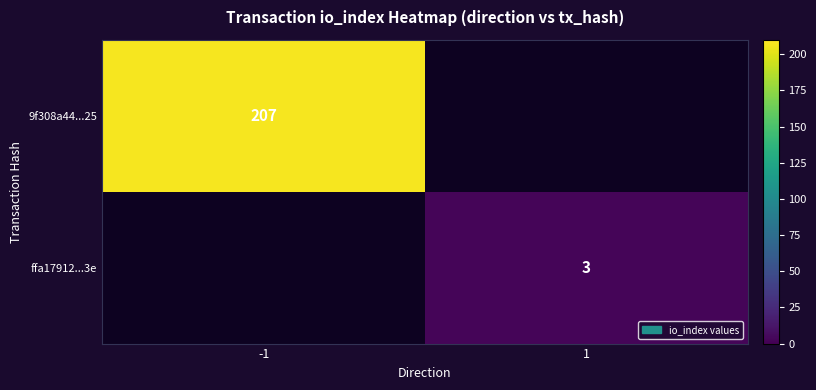

Count the number of data series in this chart.

2